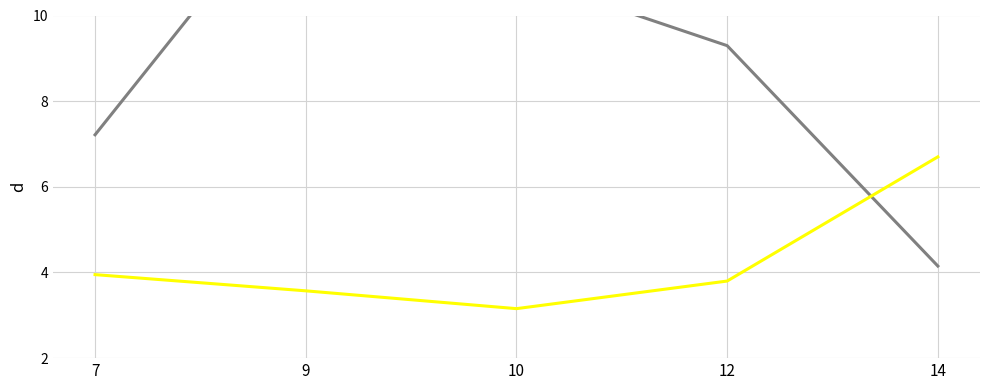

What is the sum of all Power Rating (÷10) values?

21.2